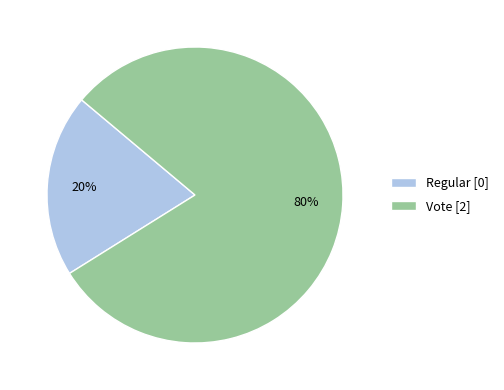

Rank the categories by value from lowest to highest.

Regular, Vote